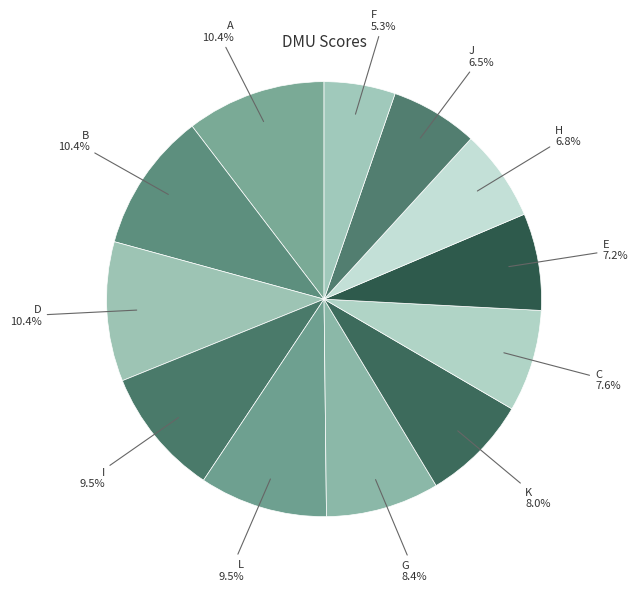

Which has a higher value, H or D?

D